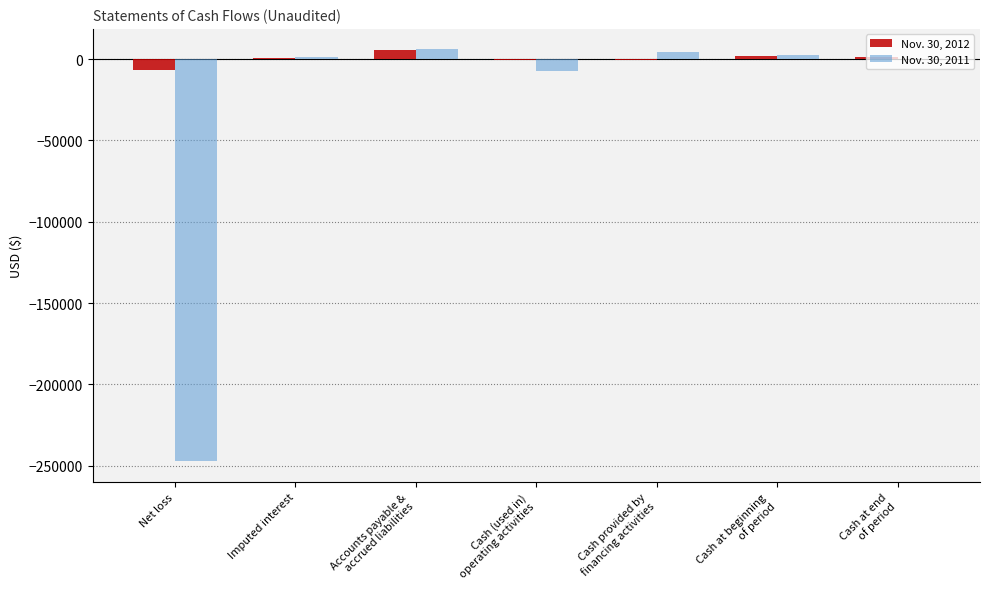

What is the maximum value shown in the chart?

5951